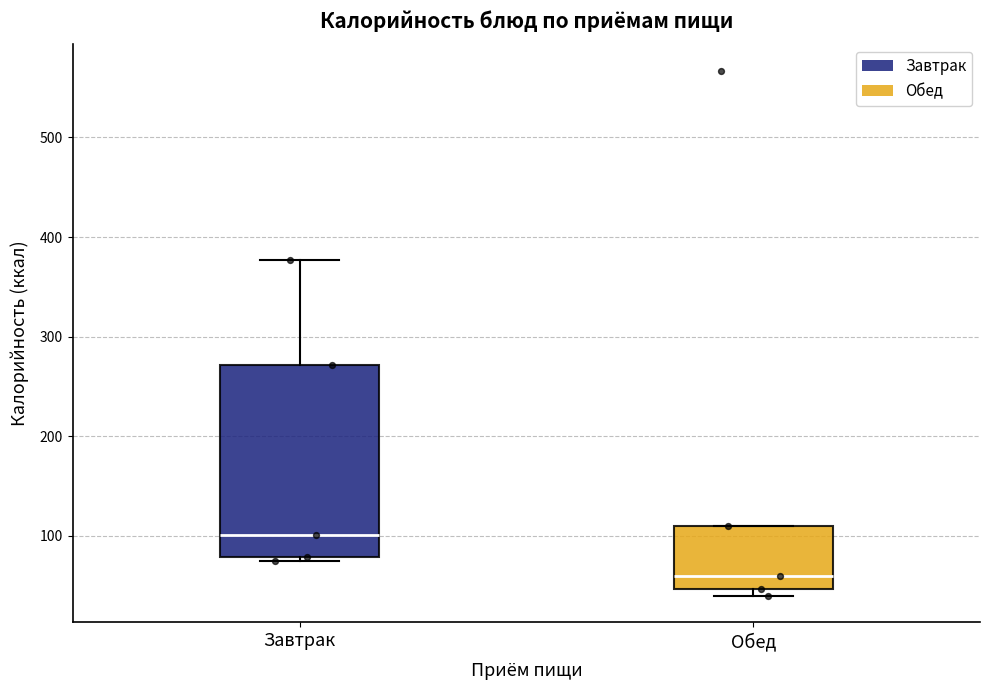

Reading left to right, transcribe this box plot: for each box, give where its median line is, the range the box spans, and where its two whiskers end, as read against the y-axis. The values are not printed on the chart, so give them approximately, as read against the axis.

Завтрак: median 100, box 80 to 270, whiskers 80 (just below the box's lower edge) to 380
Обед: median 60, box 50 to 110, whiskers 40 to 110